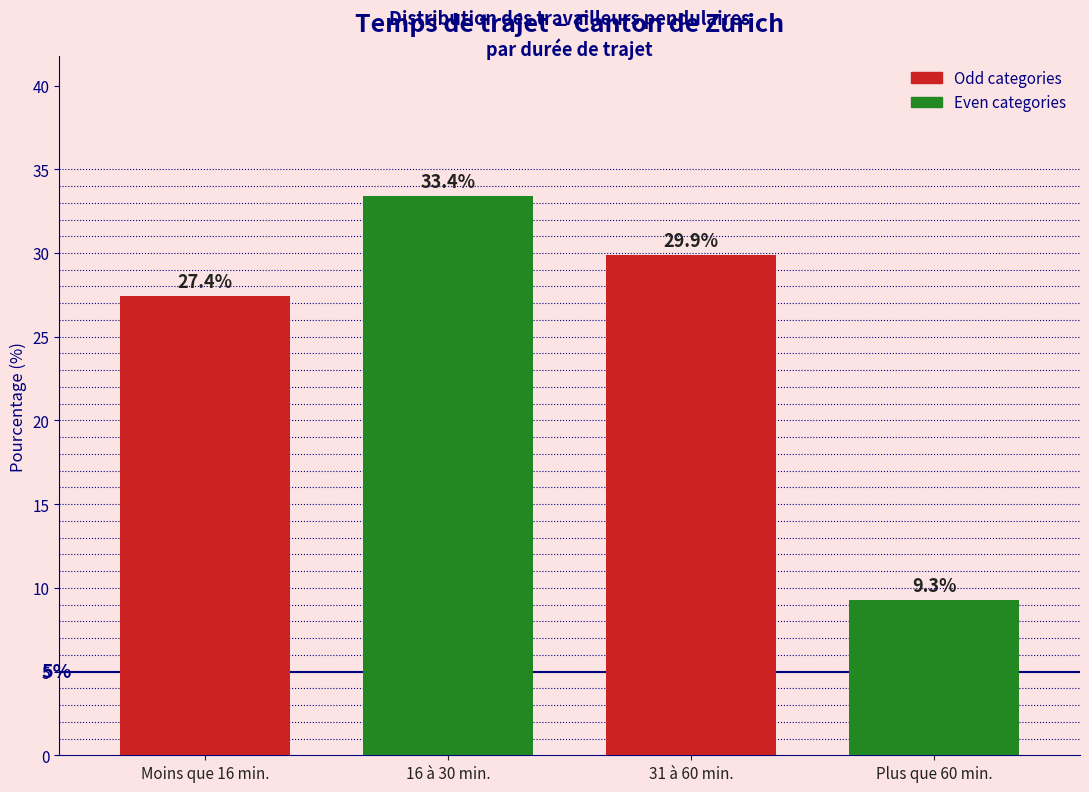

Reading right to left, what are all the values shown in this chart?

Plus que 60 min.=9.3	31 à 60 min.=29.9	16 à 30 min.=33.4	Moins que 16 min.=27.4